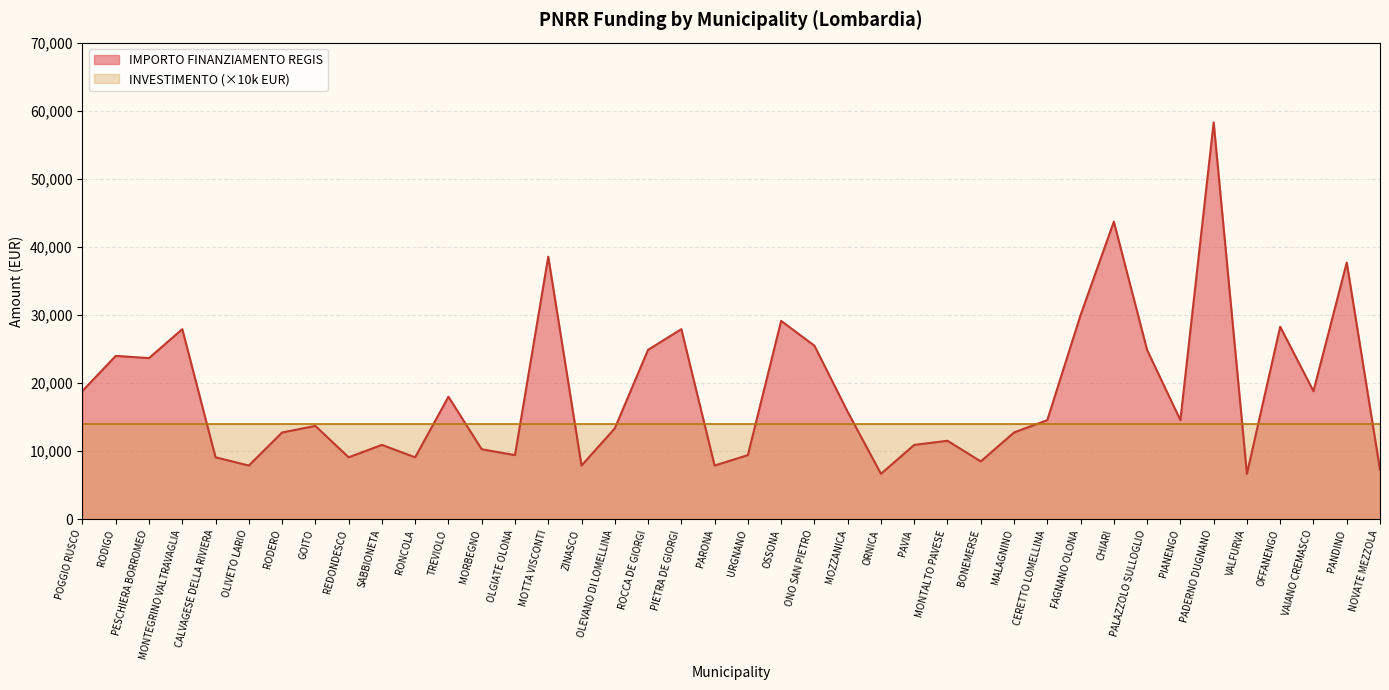

Which label corresponds to the largest value in the chart?

PADERNO DUGNANO